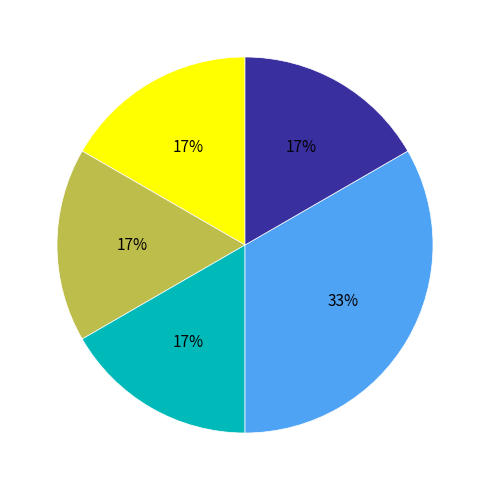

Does any single category account for the majority?

No